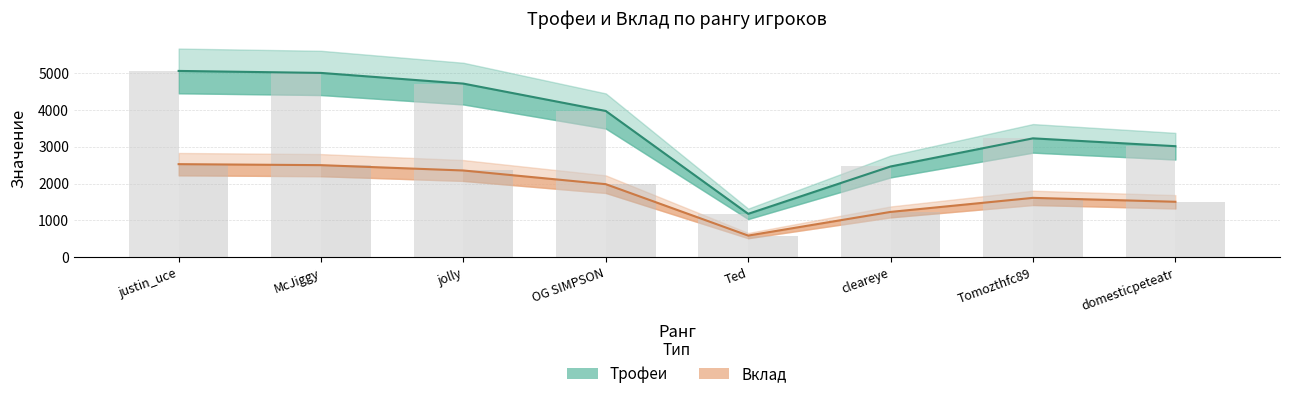

Are the bars grouped side by side (vs. stacked)?

Yes